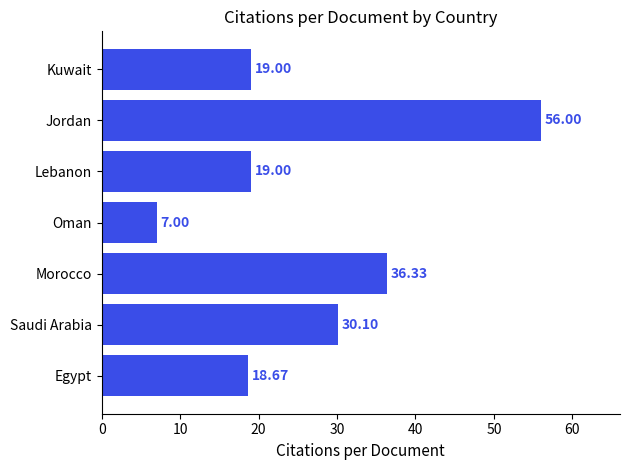

What is the difference between the values at Saudi Arabia and Oman?

23.1